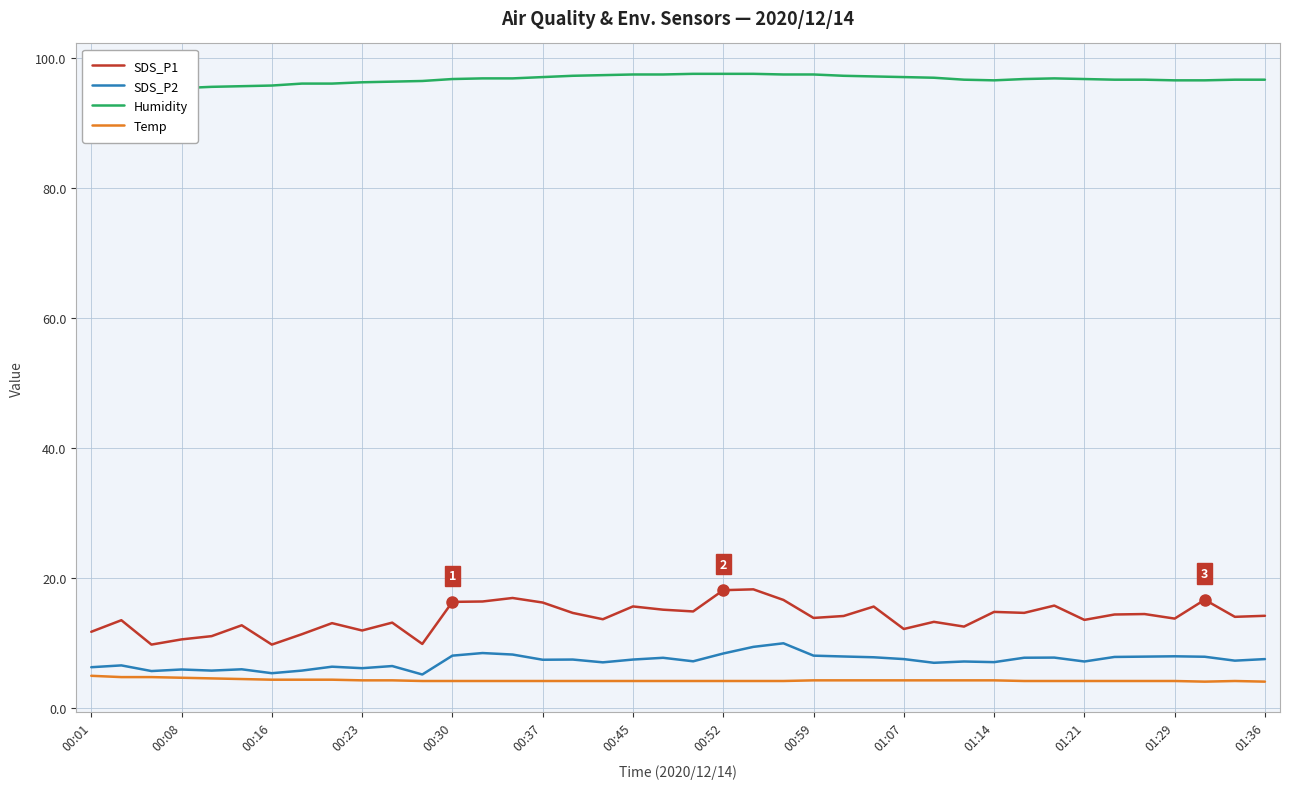

What is the spread (max minus min) of values at 14?

92.7